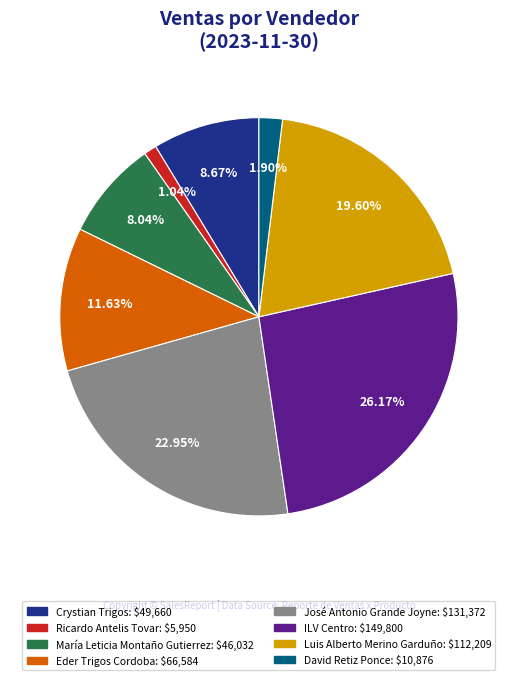

How many slices are in this pie chart?

8